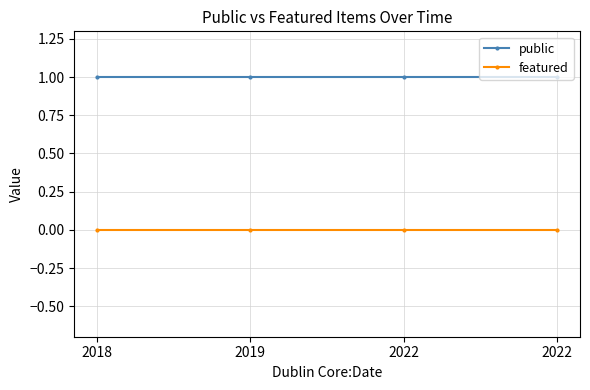

Does the chart have visible grid lines?

Yes